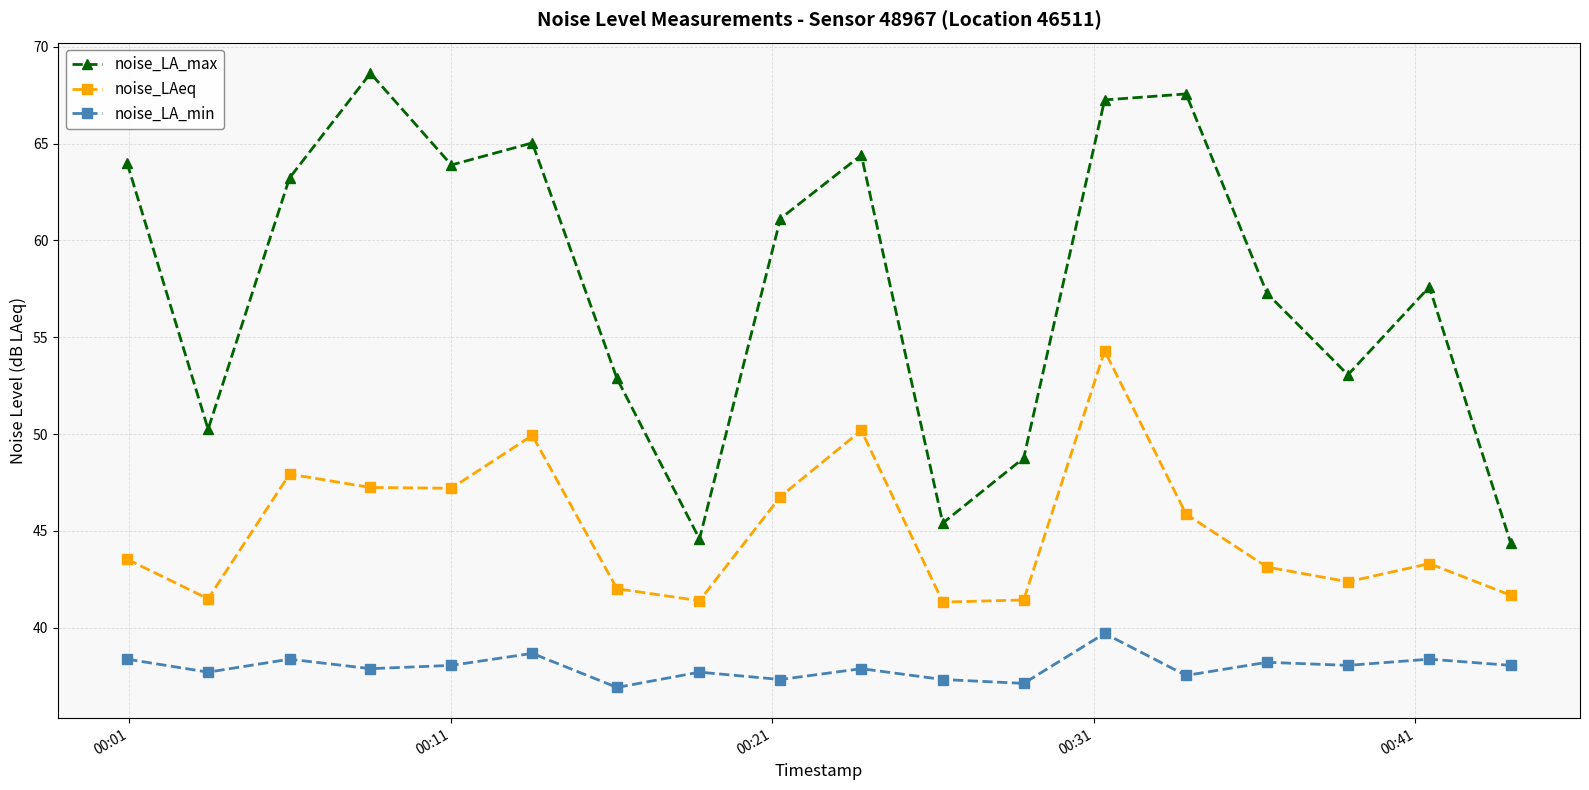

Which series has the widest spread of values?

noise_LA_max